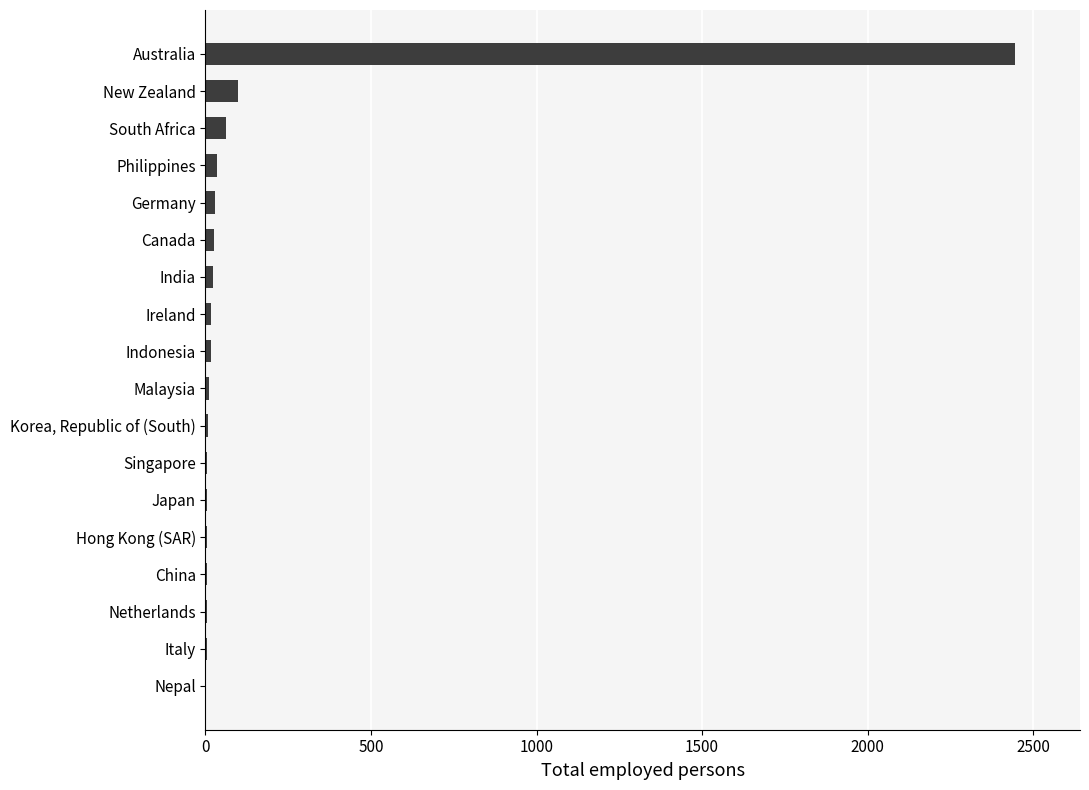

What is the sum of all values?

2810